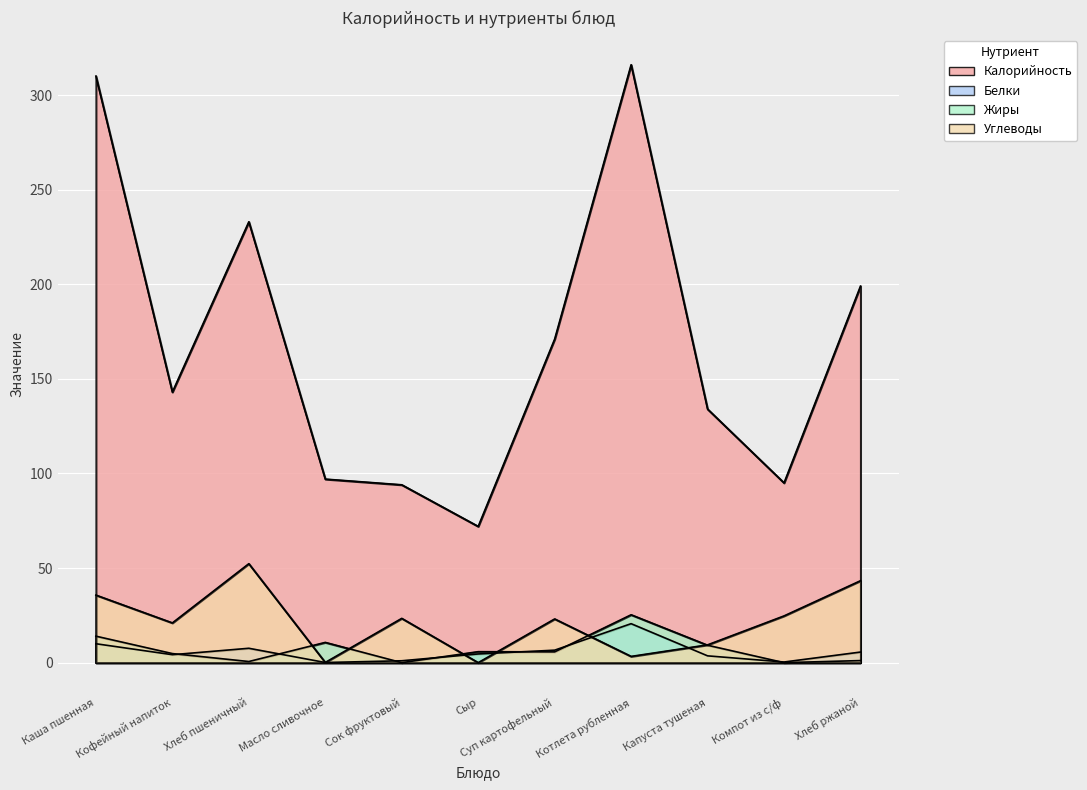

Reading right to left, extract all data points from this chart.

Калорийность: Хлеб ржаной=199.0	Компот из с/ф=95.0	Капуста тушеная=134.0	Котлета рубленная=316.0	Суп картофельный=171.0	Сыр=72.0	Сок фруктовый=94.0	Масло сливочное=97.0	Хлеб пшеничный=233.0	Кофейный напиток=143.0	Каша пшенная=310.0
Белки: Хлеб ржаной=5.6	Компот из с/ф=0.3	Капуста тушеная=3.6	Котлета рубленная=20.6	Суп картофельный=6.6	Сыр=4.6	Сок фруктовый=1.0	Масло сливочное=0.1	Хлеб пшеничный=7.6	Кофейный напиток=4.2	Каша пшенная=10.0
Жиры: Хлеб ржаной=1.1	Компот из с/ф=0.0	Капуста тушеная=9.2	Котлета рубленная=25.3	Суп картофельный=5.7	Сыр=5.8	Сок фруктовый=0.0	Масло сливочное=10.7	Хлеб пшеничный=0.6	Кофейный напиток=4.8	Каша пшенная=14.0
Углеводы: Хлеб ржаной=43.3	Компот из с/ф=24.7	Капуста тушеная=9.4	Котлета рубленная=3.3	Суп картофельный=23.1	Сыр=0.0	Сок фруктовый=23.4	Масло сливочное=0.1	Хлеб пшеничный=52.3	Кофейный напиток=21.0	Каша пшенная=35.7